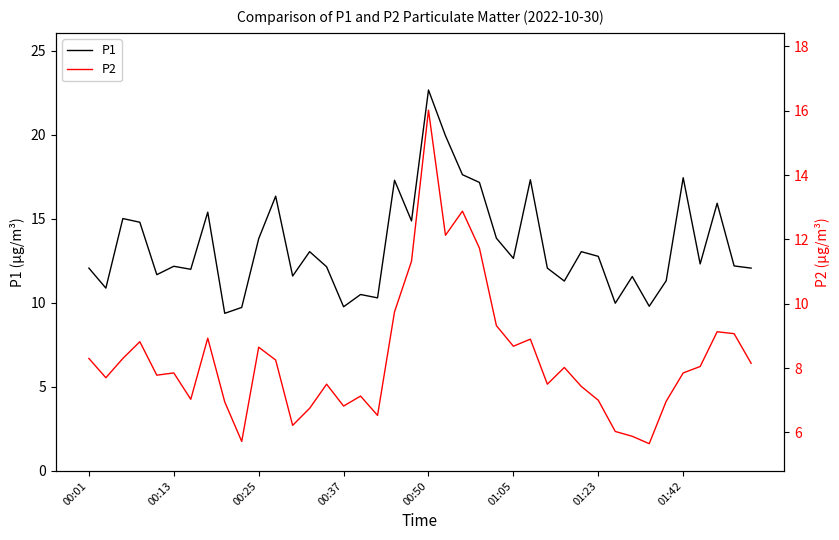

Count the number of categories in the chart.

40